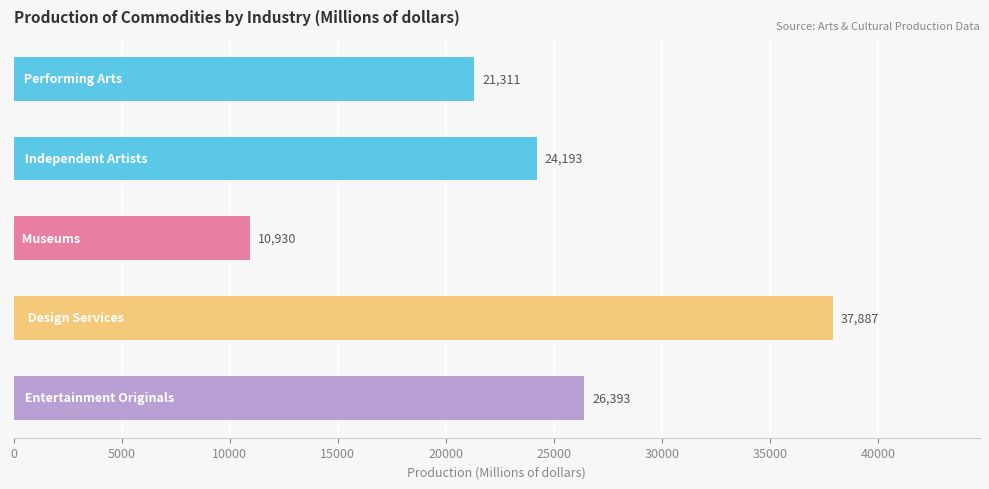

What is the difference between the maximum and minimum values?

26957